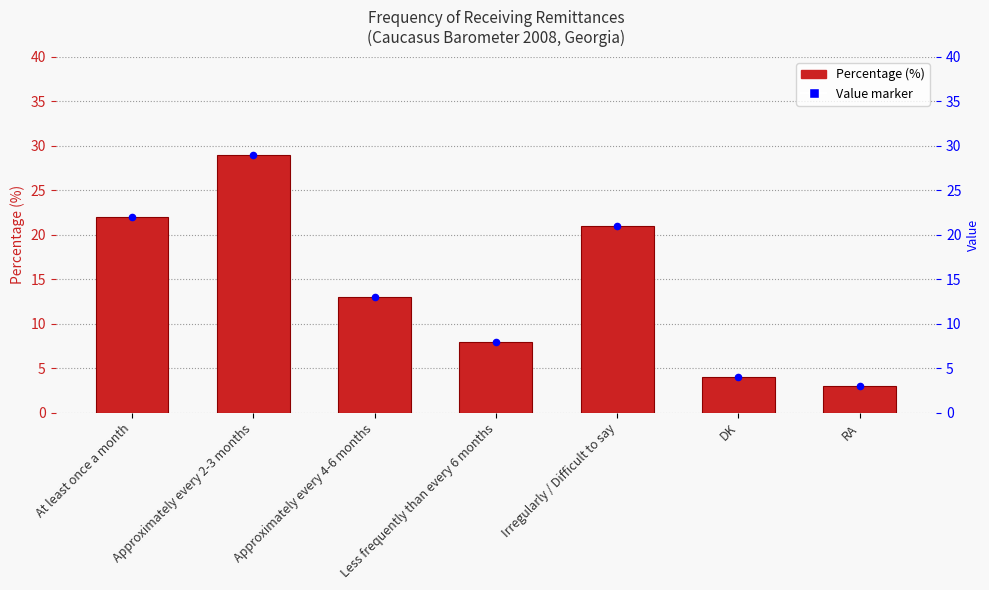

Which series has the widest spread of Y values?

Percentage